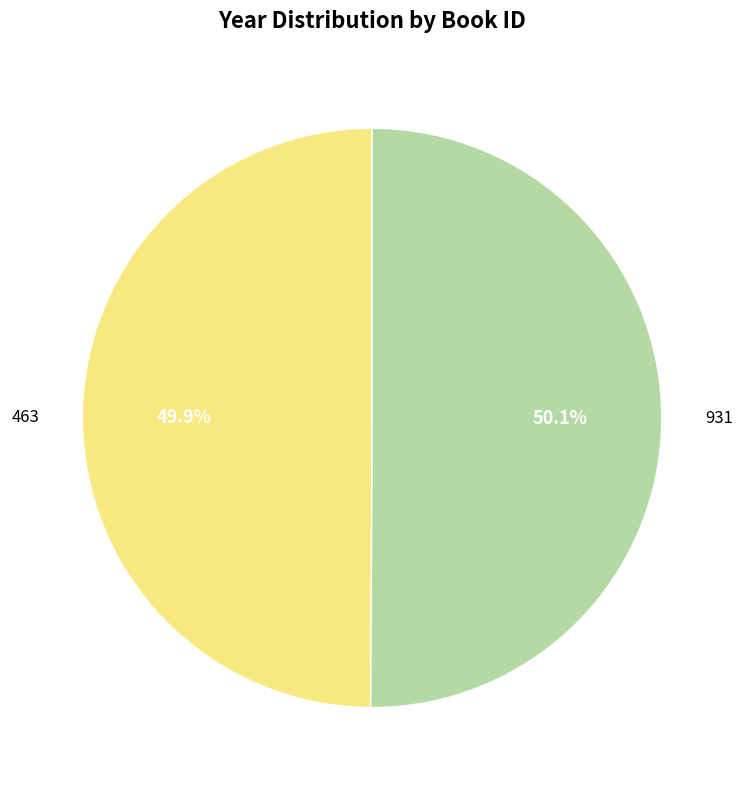

Combined, do 463 and 931 account for over 50%?

Yes